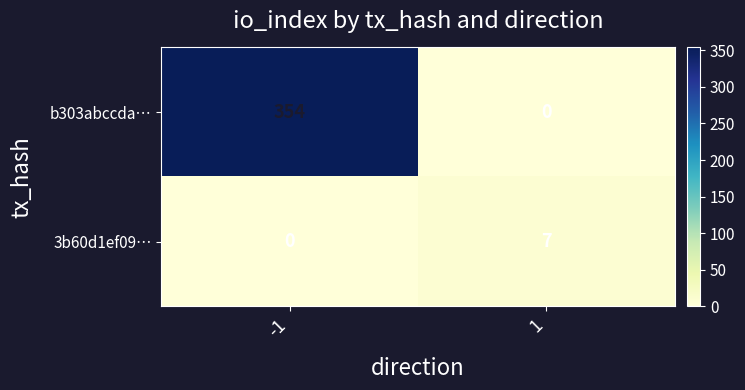

The b303abccda… series shows 0 at 1. True or false?

True